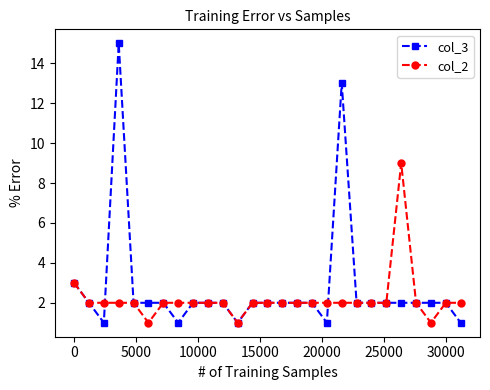

At how many categories does at least one series exceed 5?

3